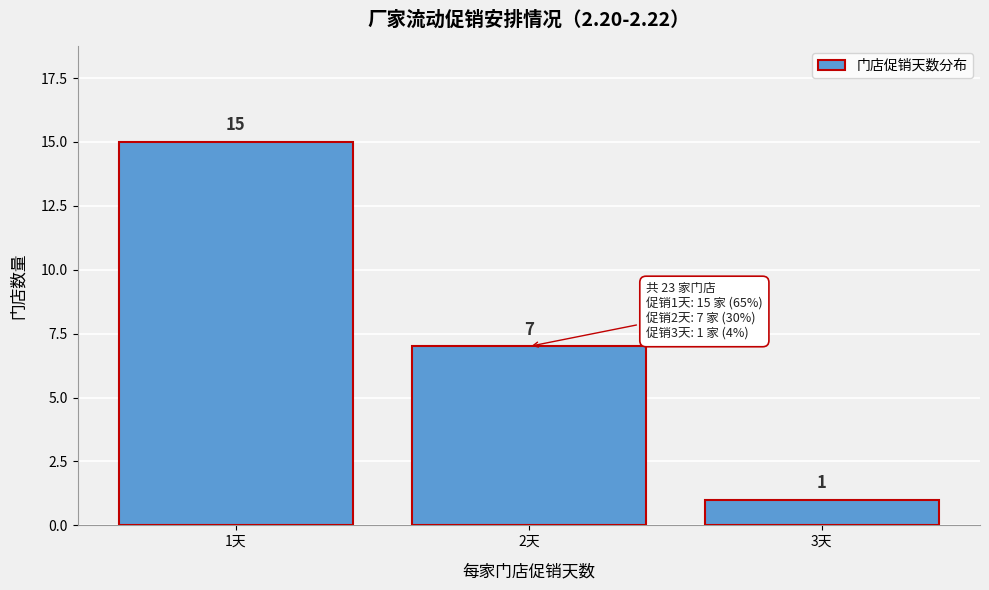

Which range on the x-axis has the tallest bar?

0.5 to 1.5